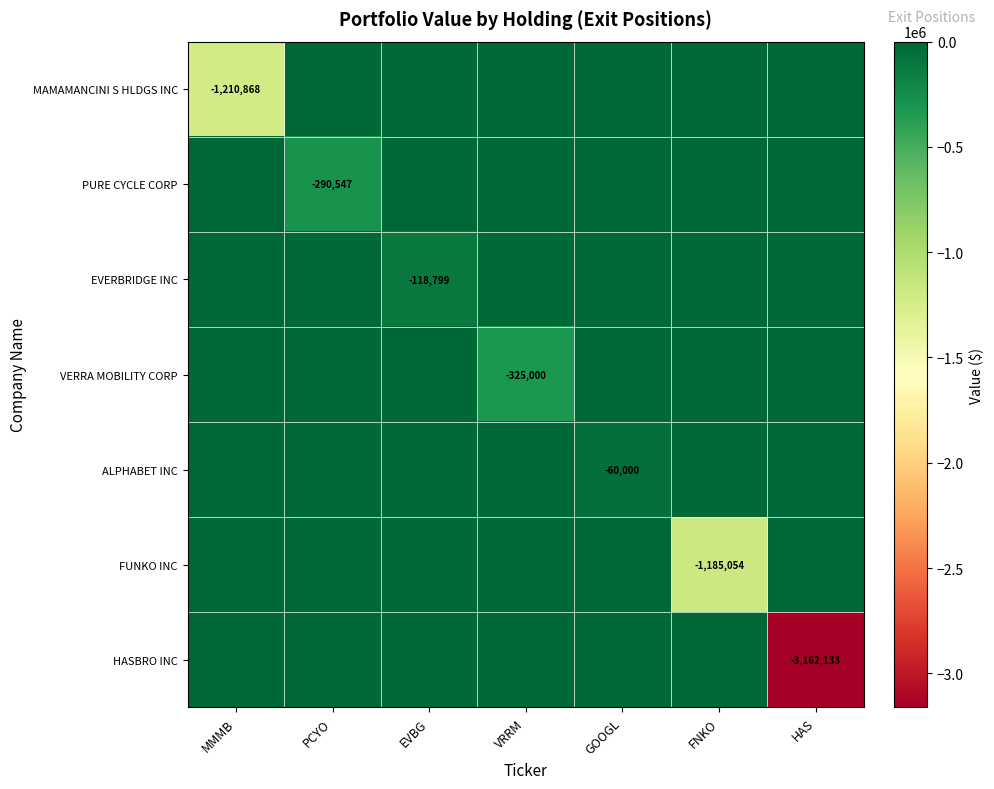

The EVERBRIDGE INC series shows -118799 at EVBG. True or false?

True